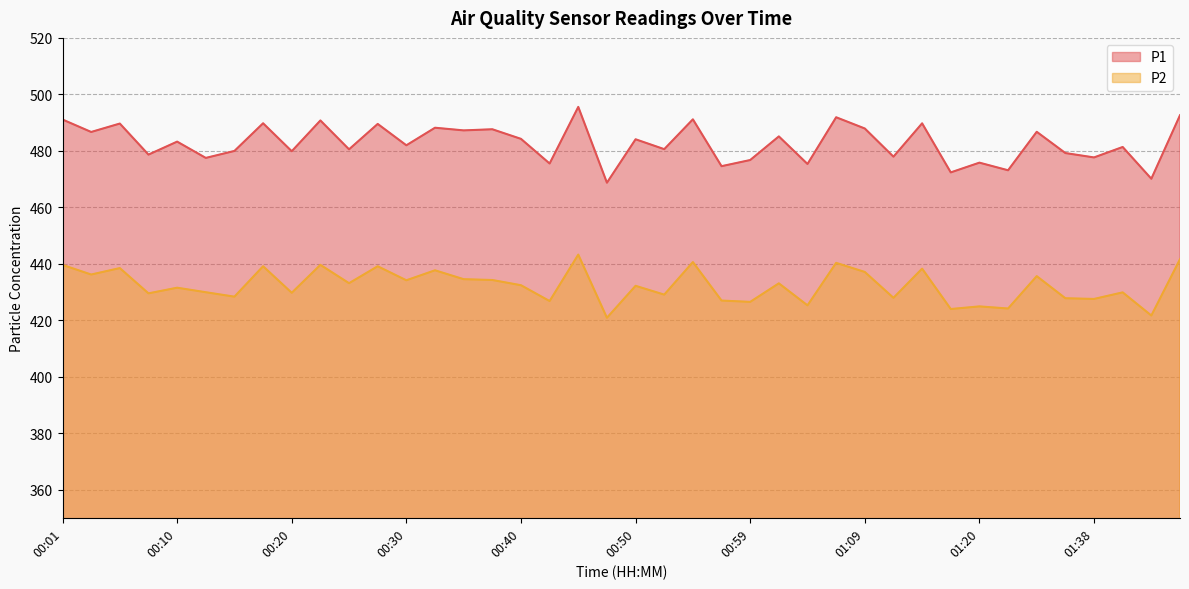

True or false: P1 has a value of 186.1 at 01:12.

False